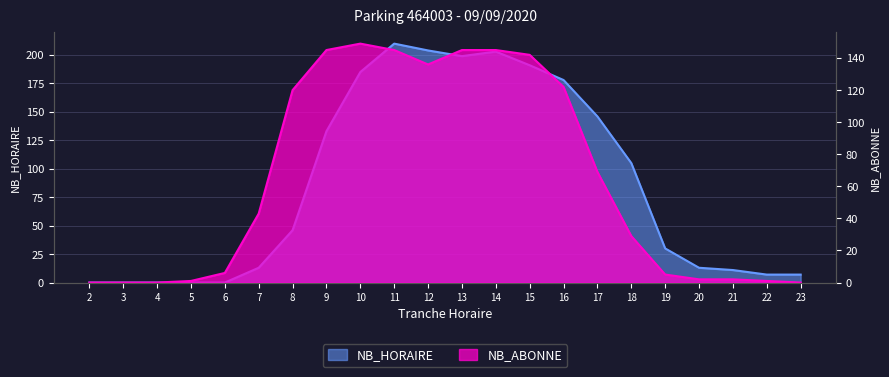

What is the average value of the NB_ABONNE series?

64